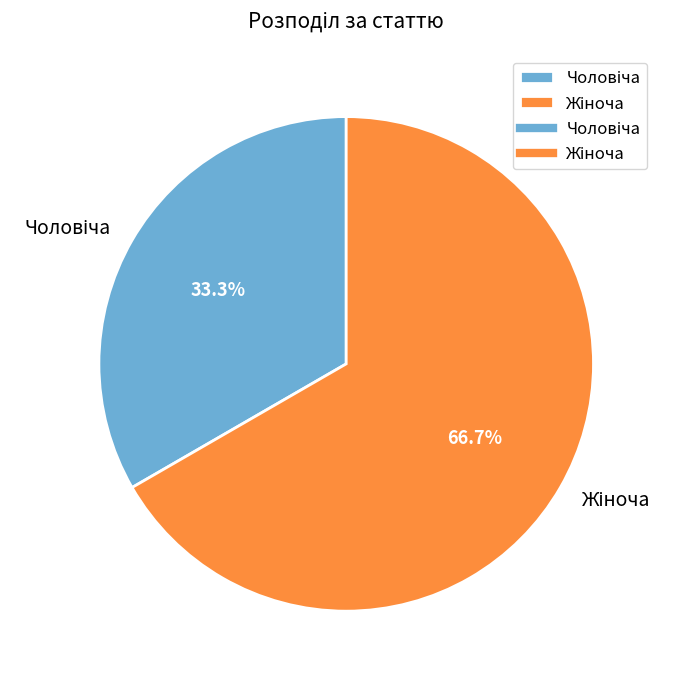

How many segments does this pie chart have?

2